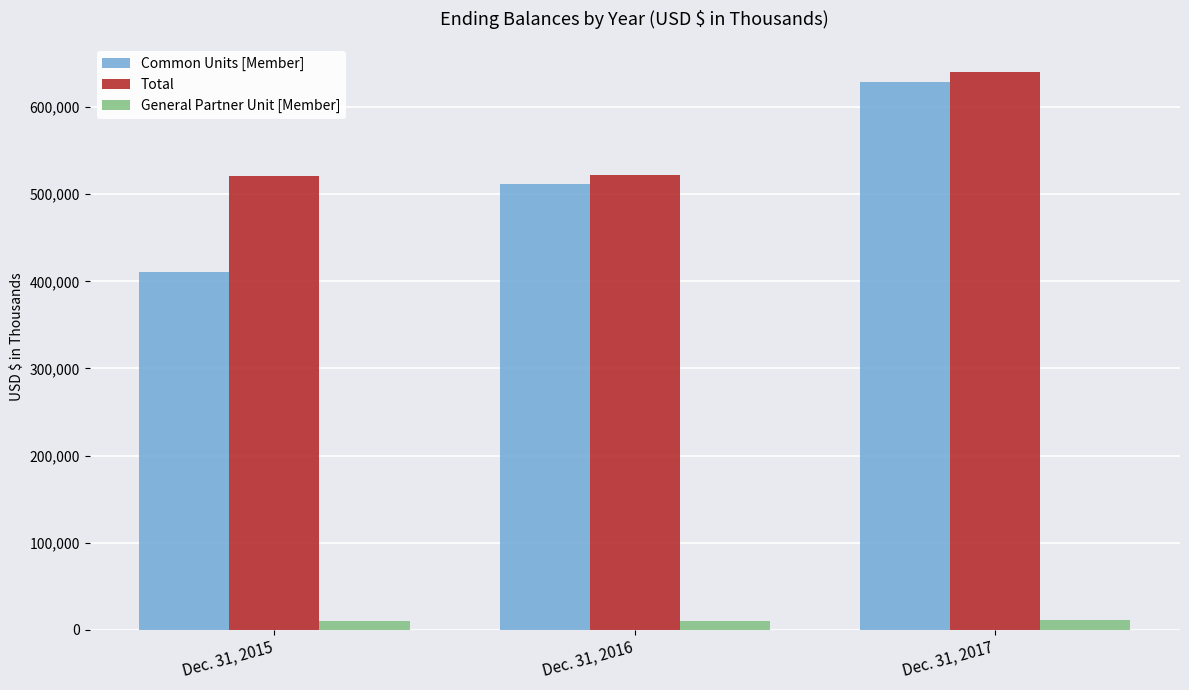

What are all the series names shown in the legend?

Common Units [Member], Total, General Partner Unit [Member]